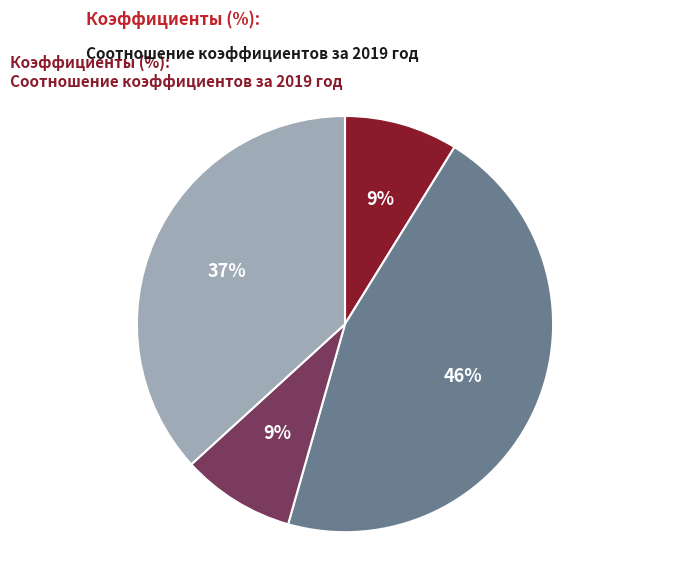

To the nearest percent, what is the difference between the largest and smallest slice percentages?

37%